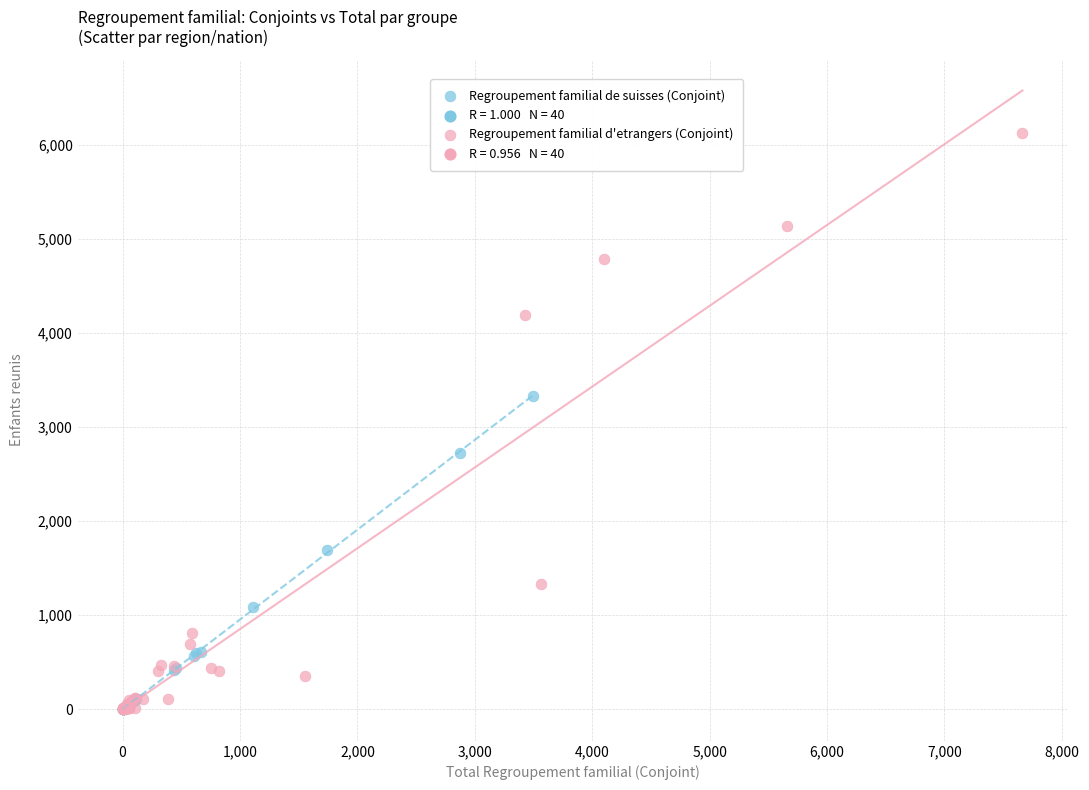

Which series has the largest Y range (max minus min)?

Regroupement familial d'etrangers (Conjoint)